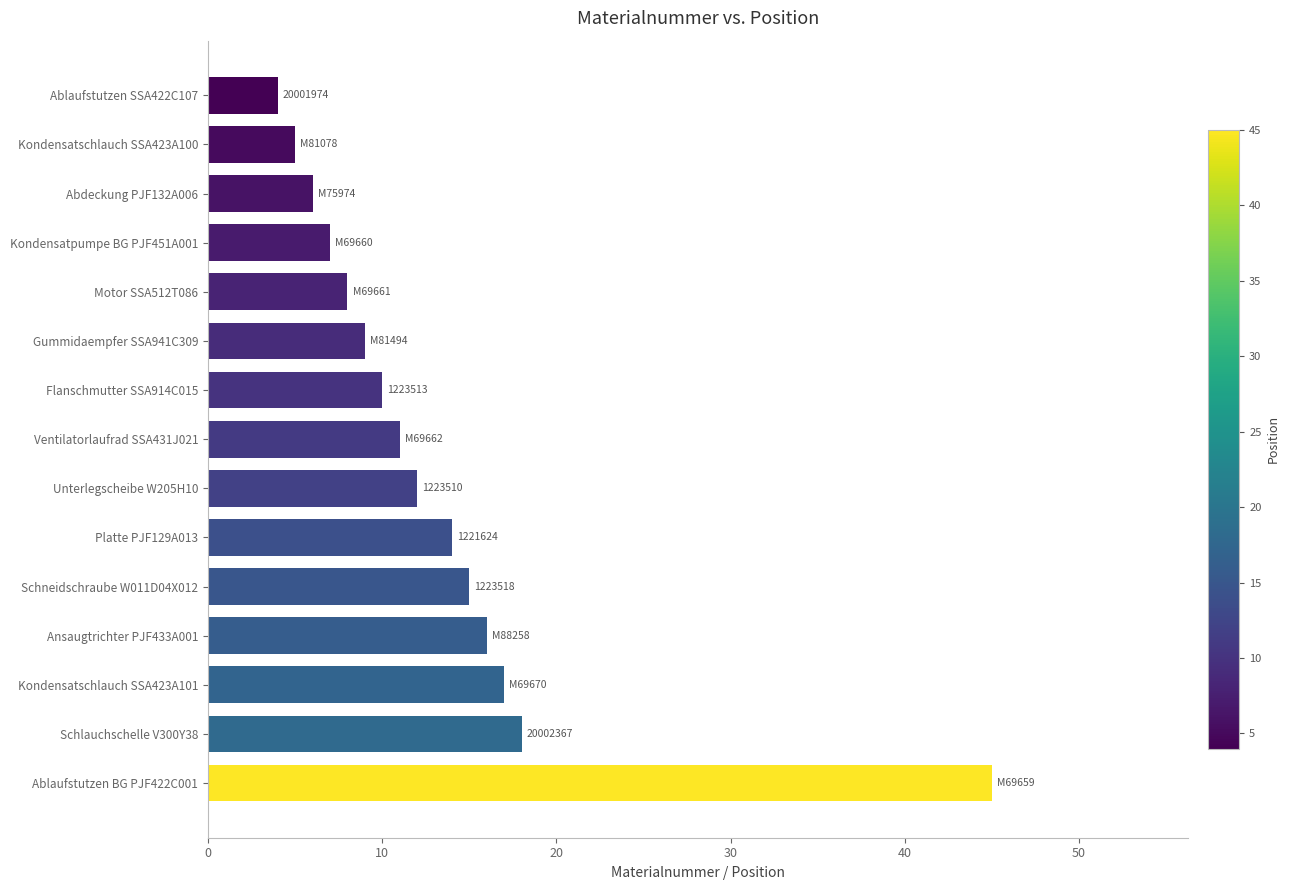

Reading top to bottom, extract all data points from this chart.

4	5	6	7	8	9	10	11	12	14	15	16	17	18	45